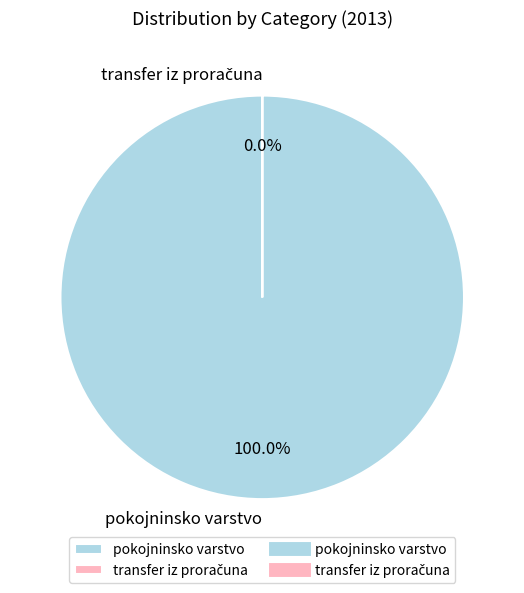

The transfer iz proračuna slice represents 0% of the pie. True or false?

True